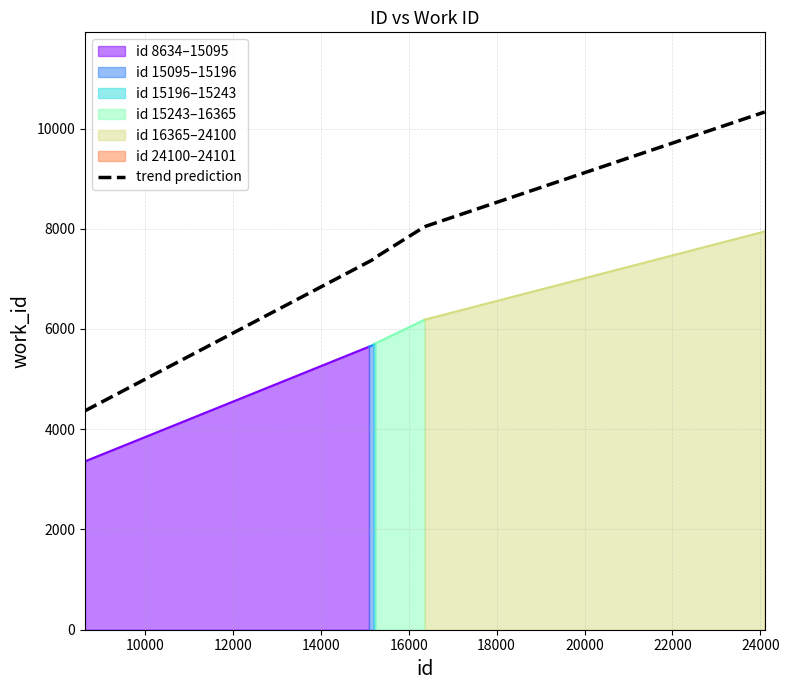

Rank the categories by value from lowest to highest.

8634, 15095, 15196, 15243, 16365, 24100, 24101